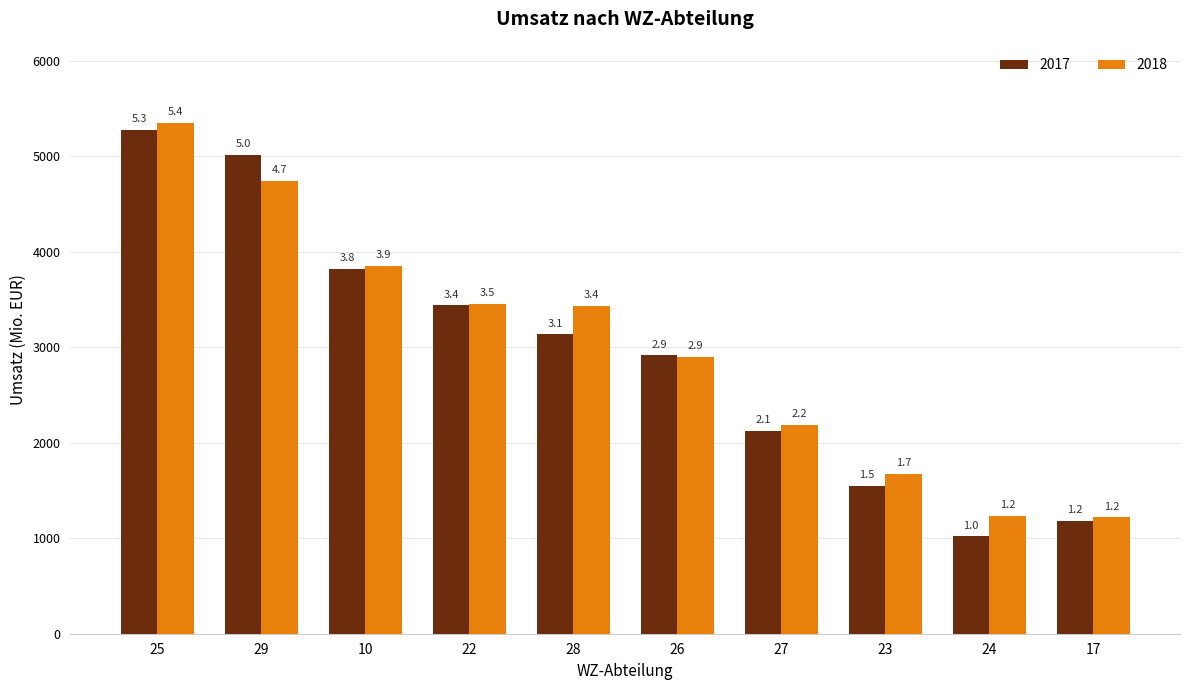

How many groups of bars are there?

10